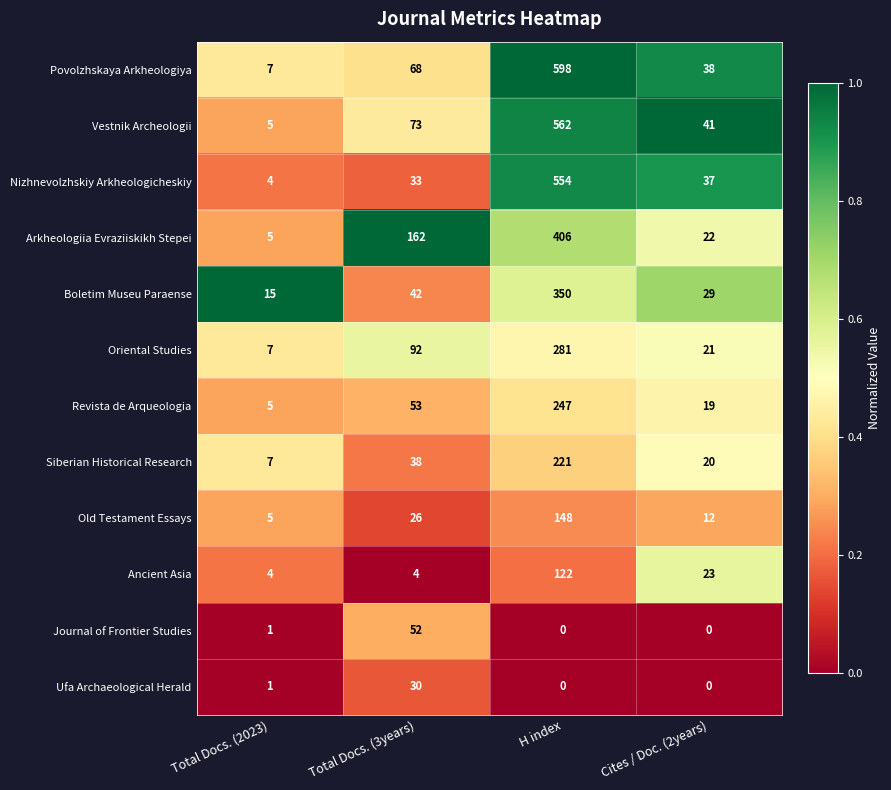

At which label does Nizhnevolzhskiy Arkheologicheskiy first exceed 37?

H index